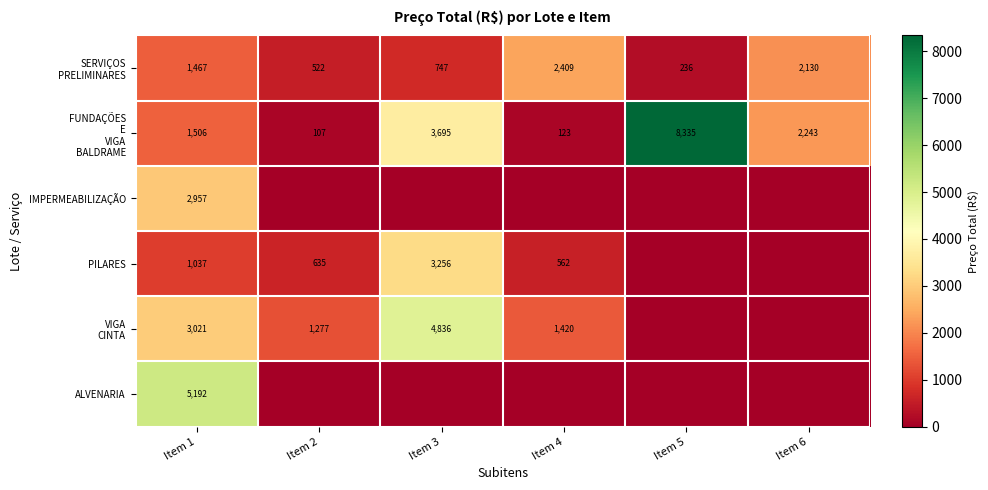

What is the total value across all series at Item 1?

15180